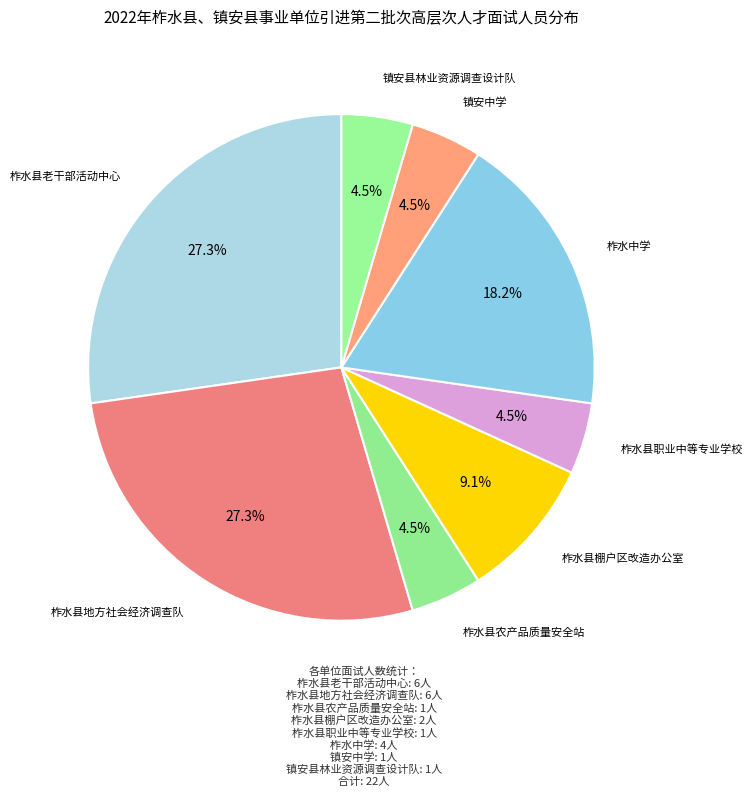

The 柞水县棚户区改造办公室 slice represents 22% of the pie. True or false?

False